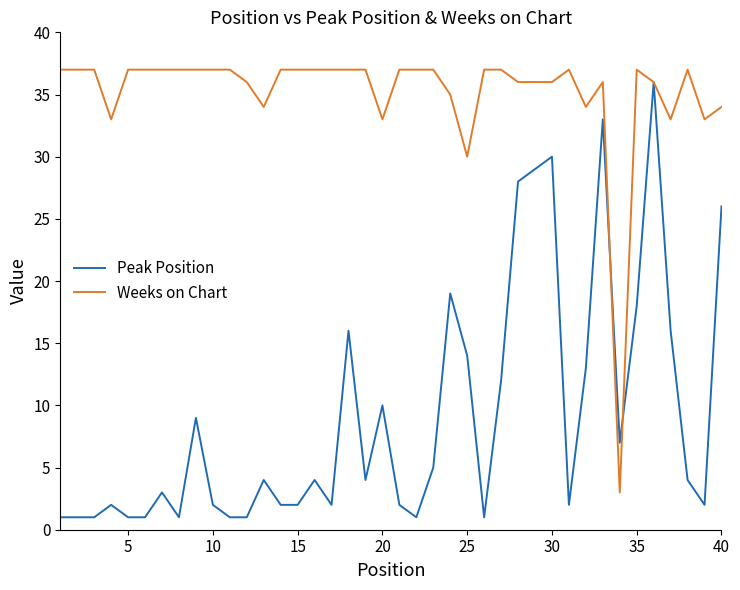

What is the minimum value for Weeks on Chart?

3